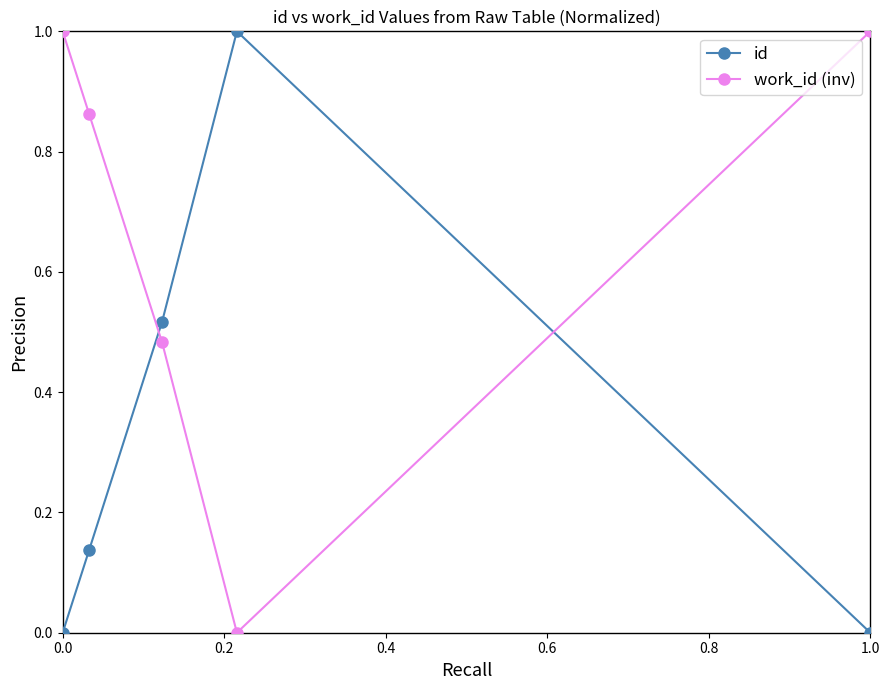

How many lines are shown in the chart?

2